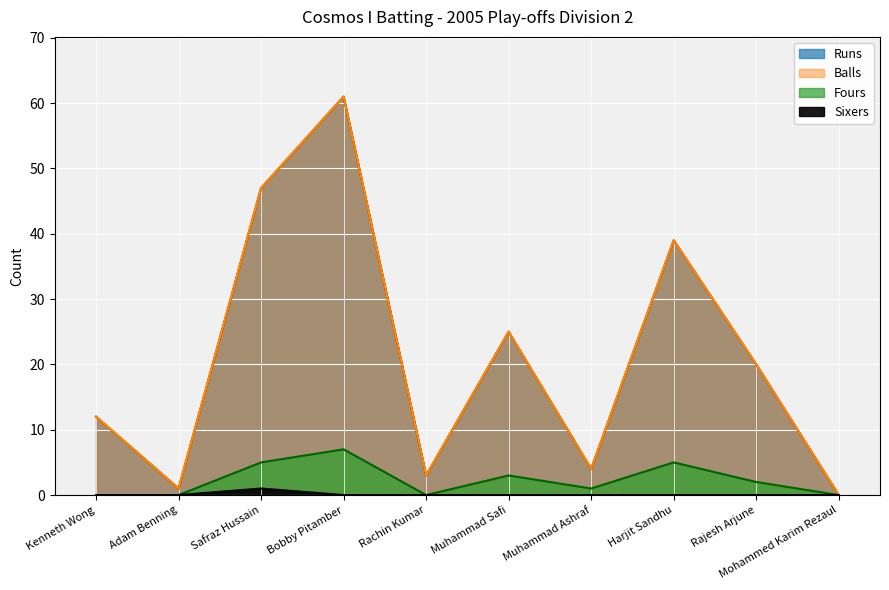

At which label does Runs first exceed 20?

Safraz Hussain